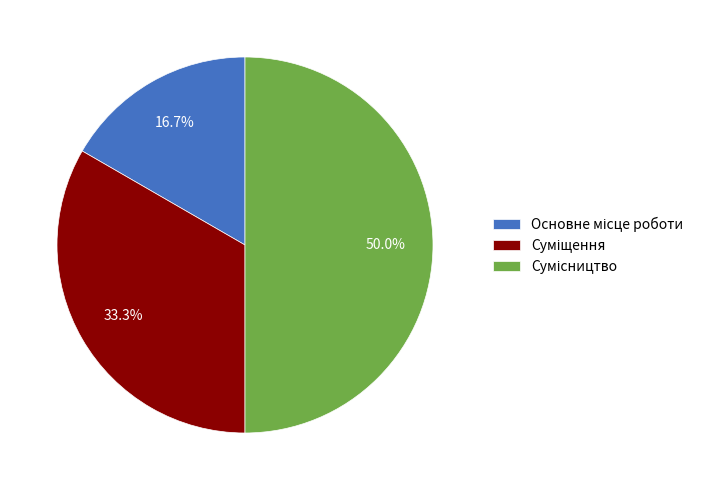

How many segments does this pie chart have?

3